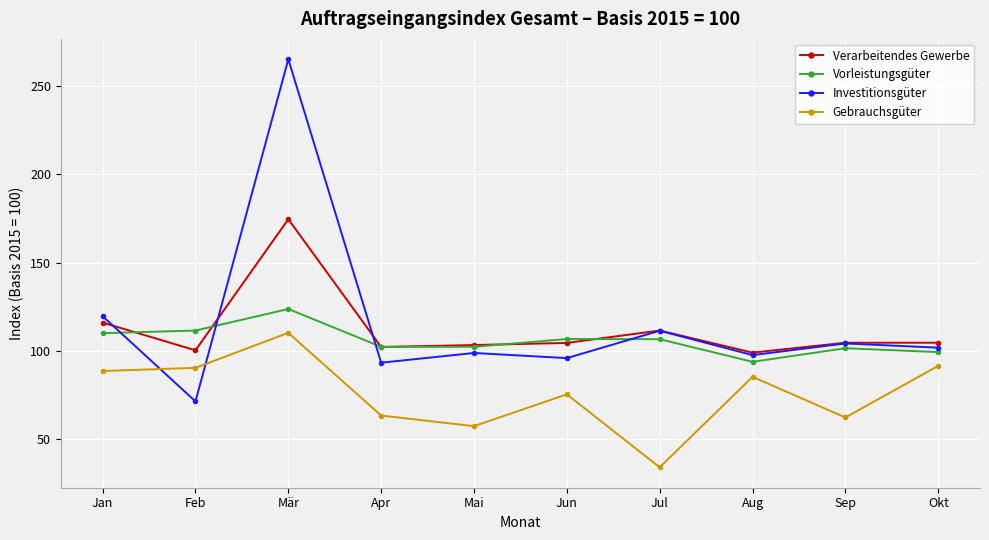

What is the difference between the second highest and minimum values in the Vorleistungsgüter series?

17.7